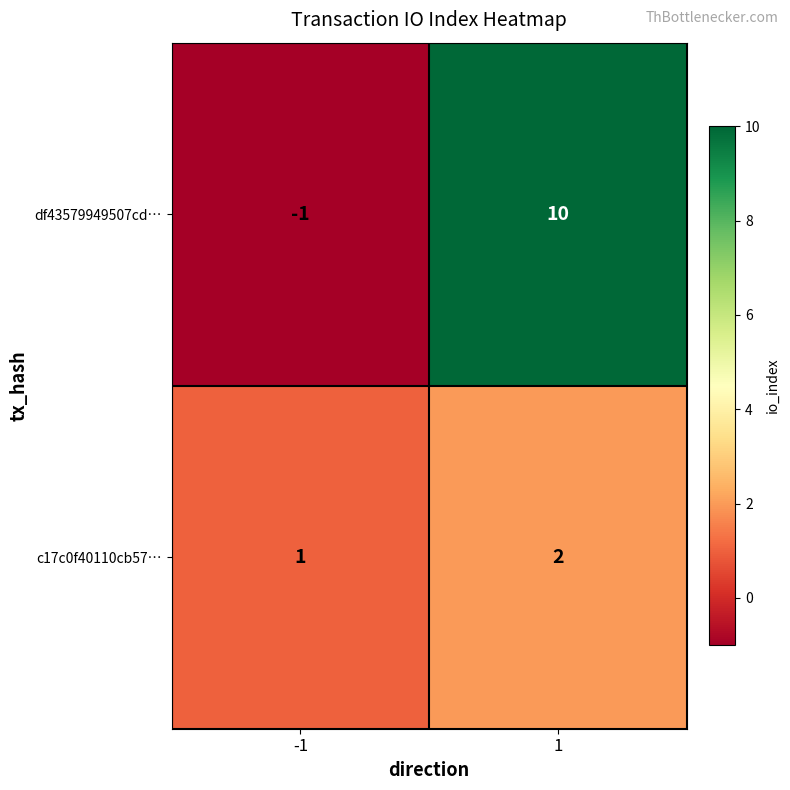

True or false: c17c0f40110cb57… has a value of 0 at -1.

False